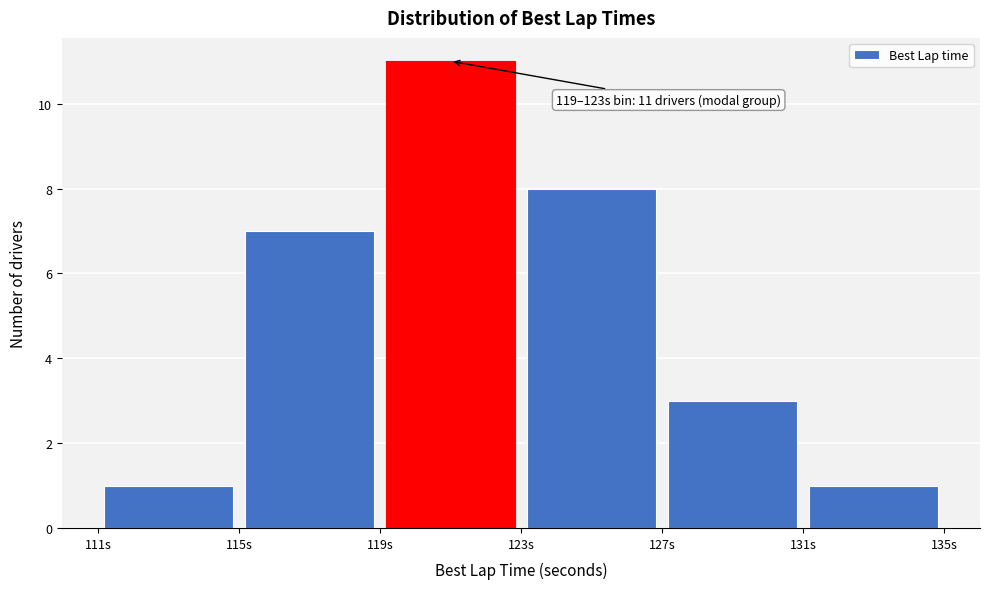

Which range on the x-axis has the tallest bar?

119 to 123